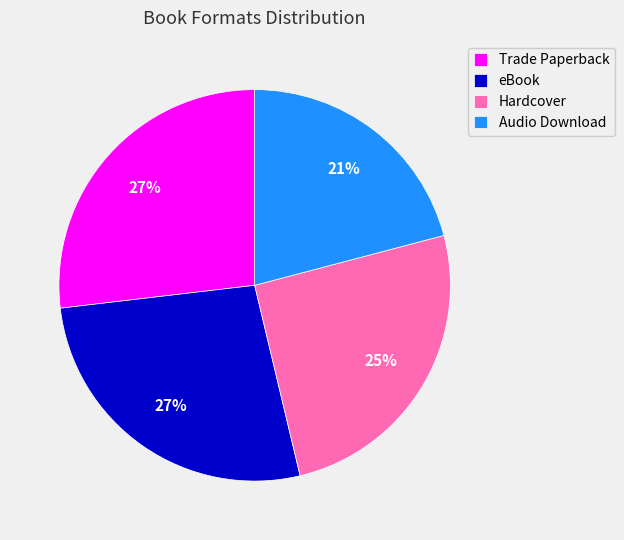

What percentage is the Audio Download slice, to the nearest percent?

21%